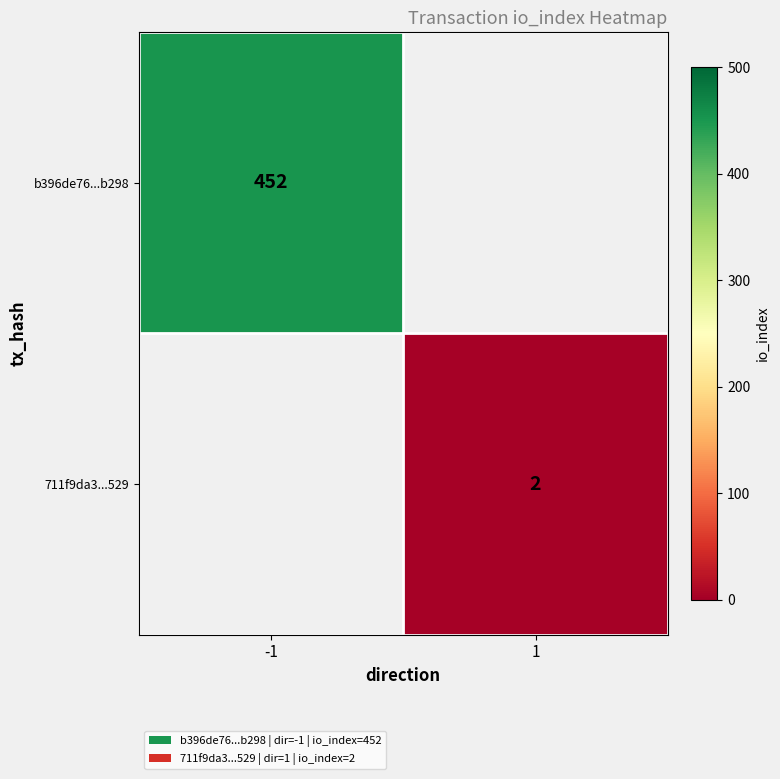

True or false: b396de76...b298 has a value of 452 at -1.

True